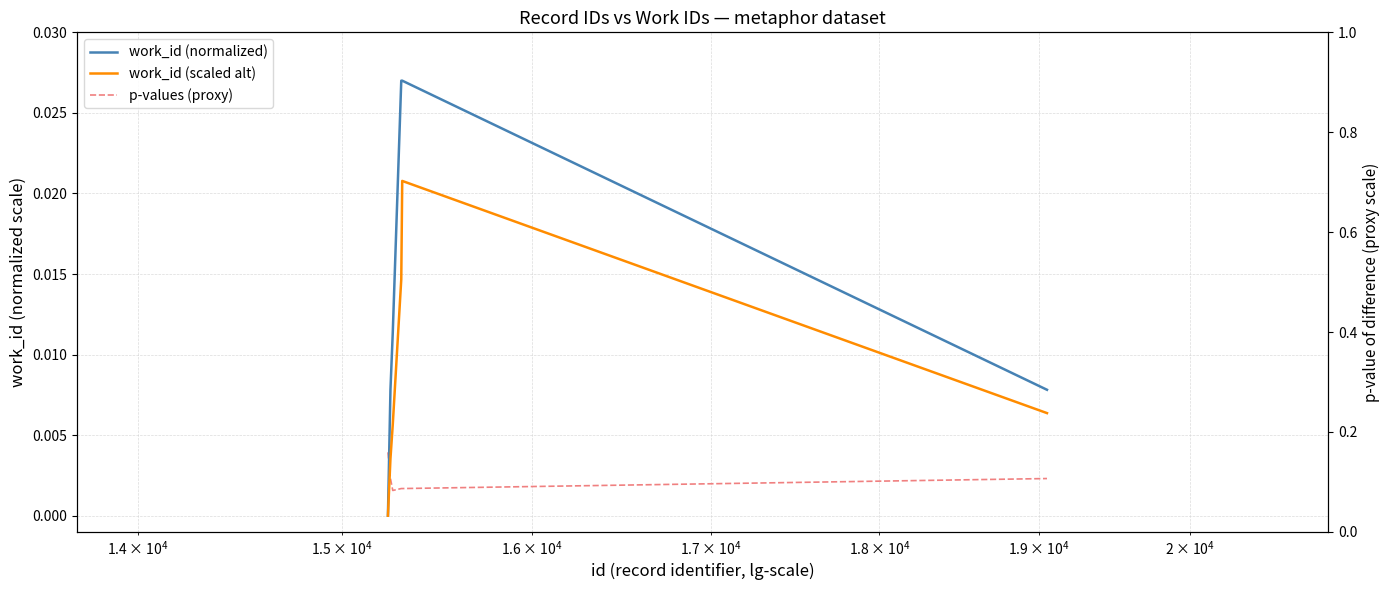

How many p-values (proxy) values are between 0 and 1?

10